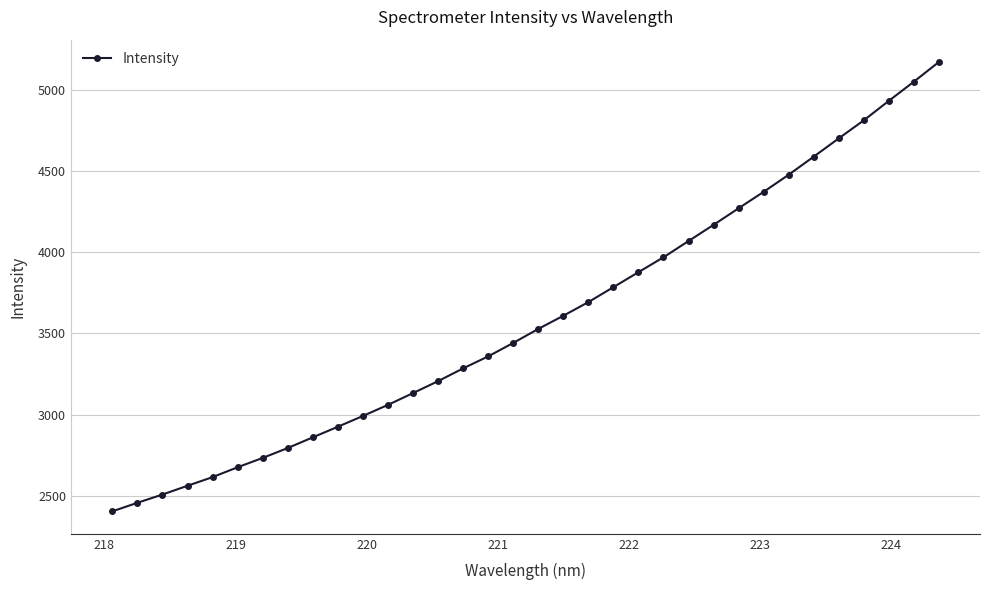

How many lines are shown in the chart?

1